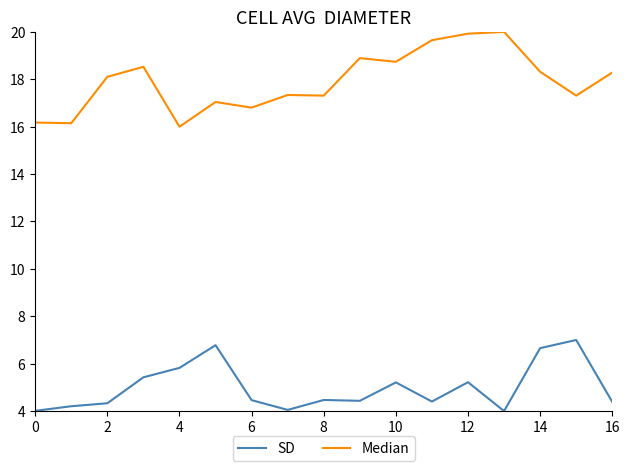

What is the difference between the maximum and minimum values in the SD series?

3.0